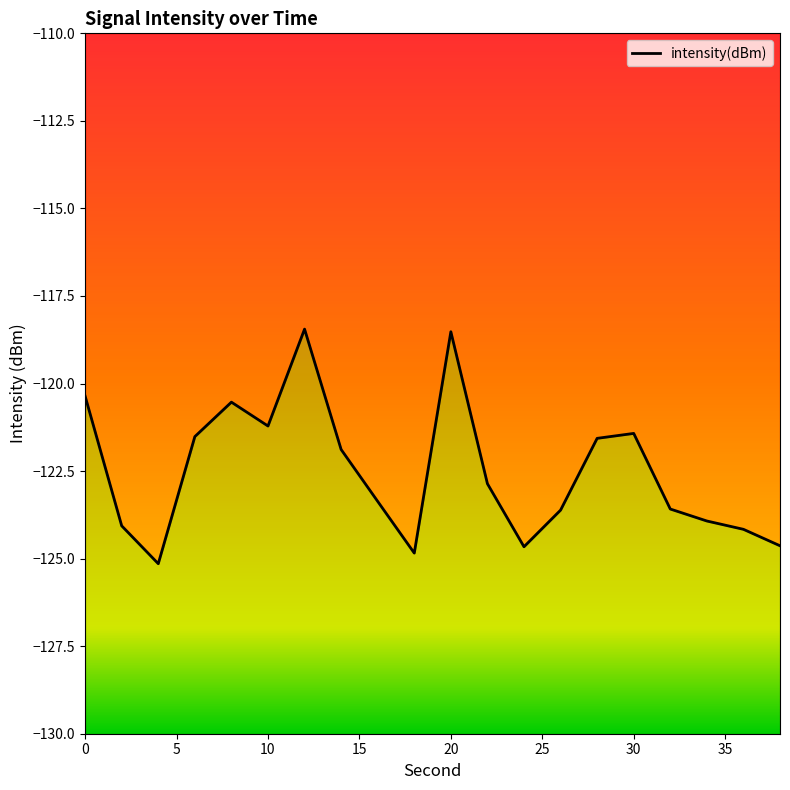

How many data points are above -122?

9